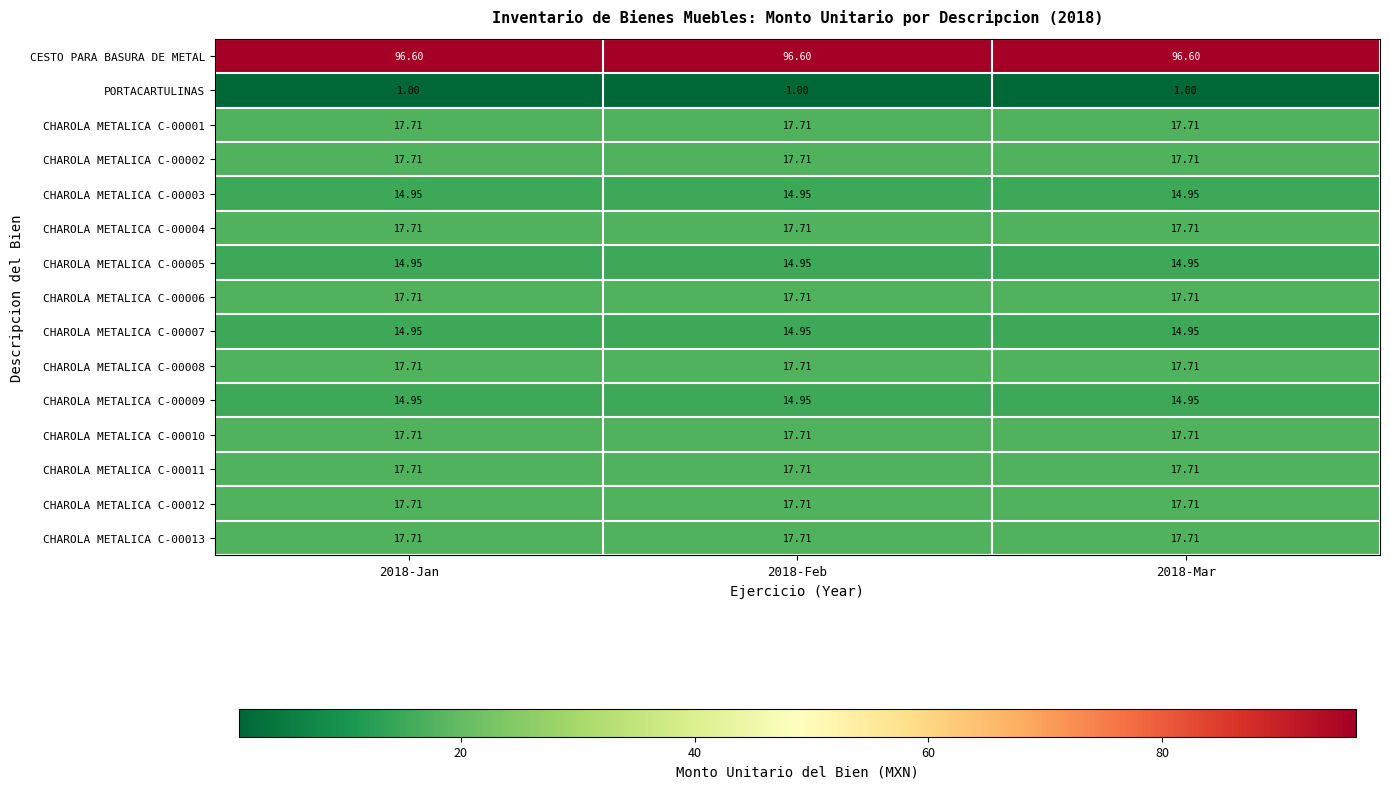

Which series has the largest total across all categories?

CESTO PARA BASURA DE METAL